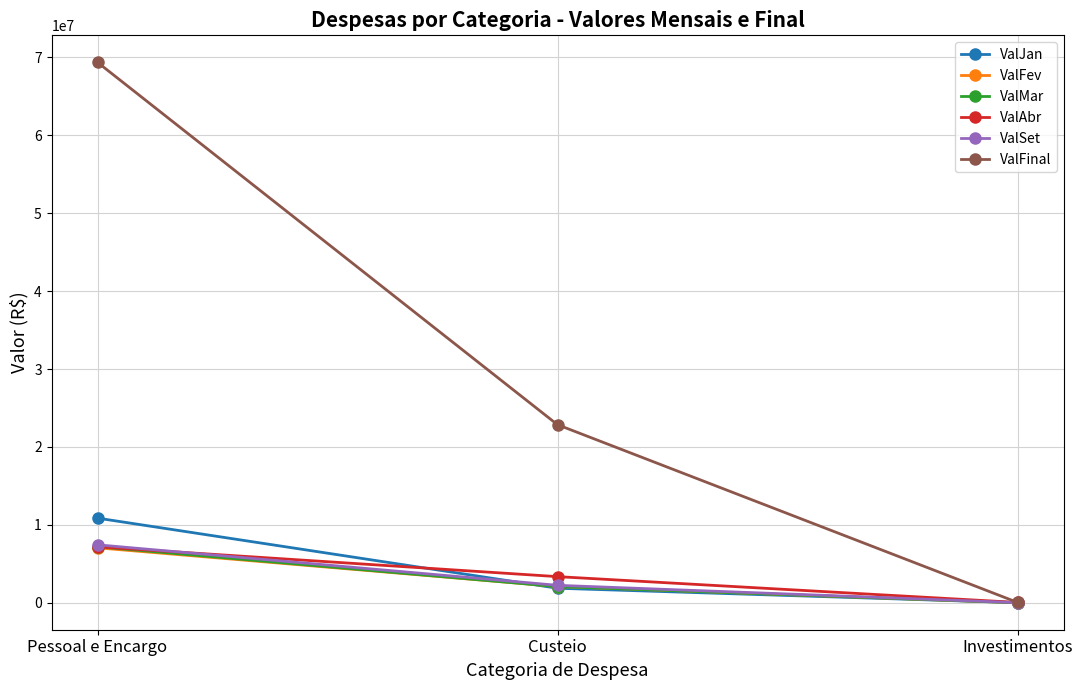

Count the number of categories in the chart.

3